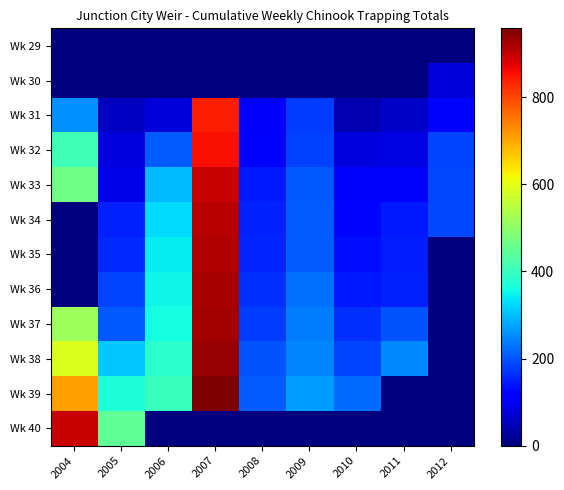

Which series has the largest total across all categories?

Wk 39